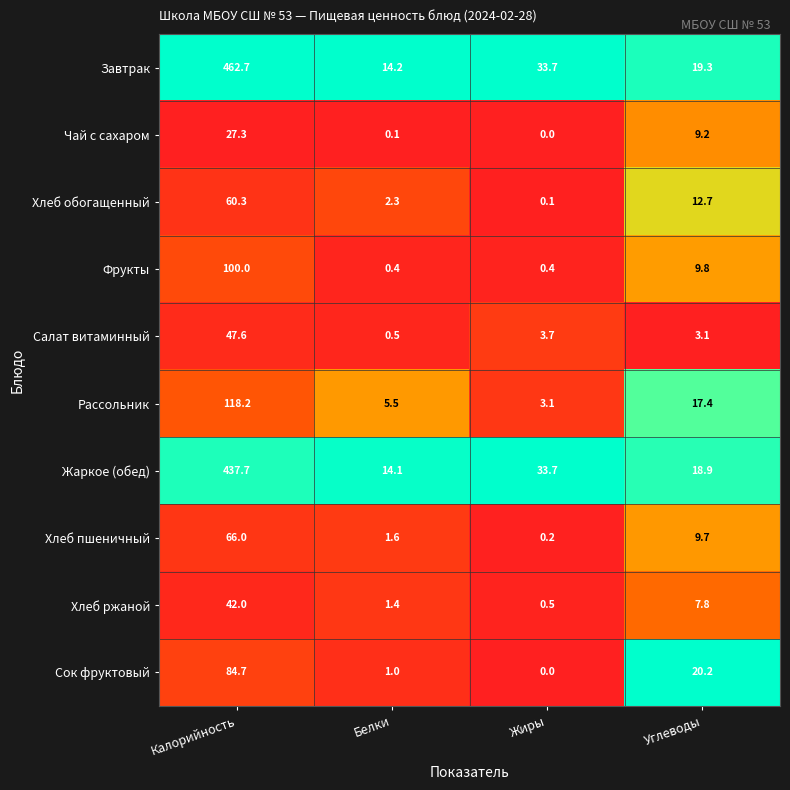

Which label corresponds to the smallest value in the chart?

Жиры